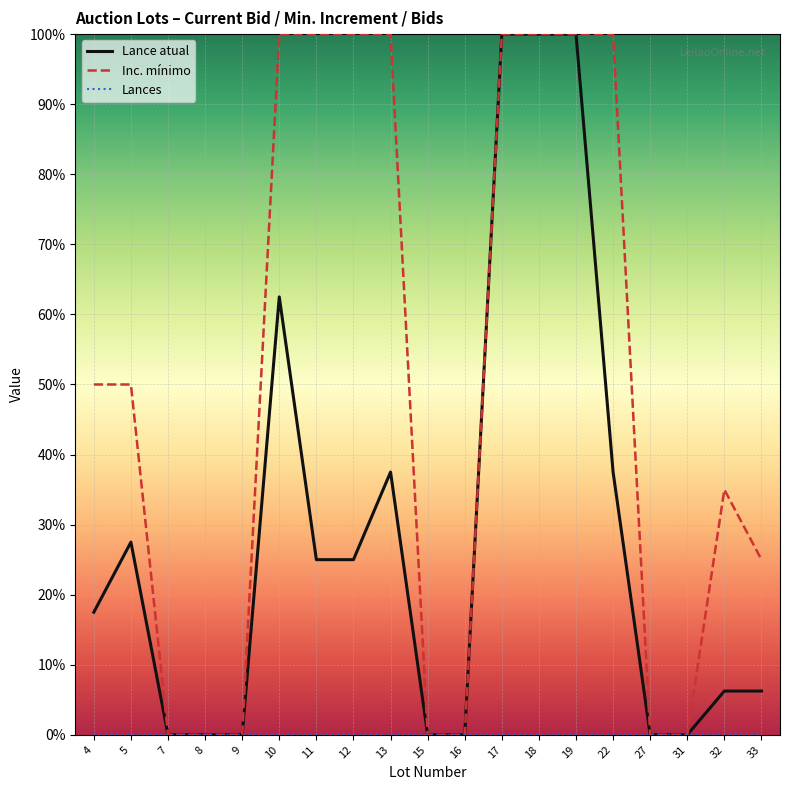

What is the maximum value shown in the chart?

100.0